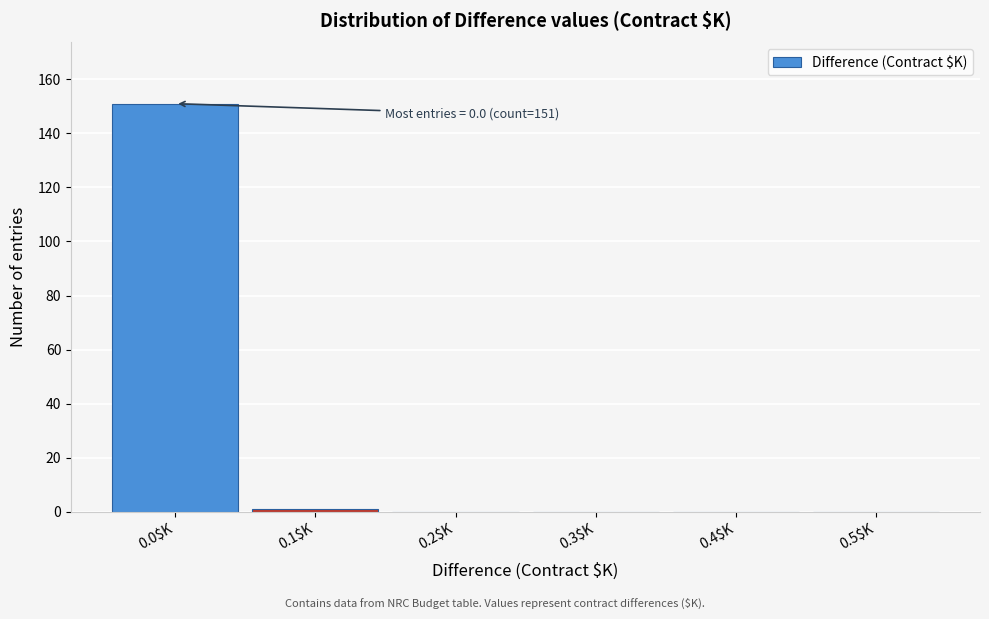

Which range on the x-axis has the tallest bar?

-0.05 to 0.05